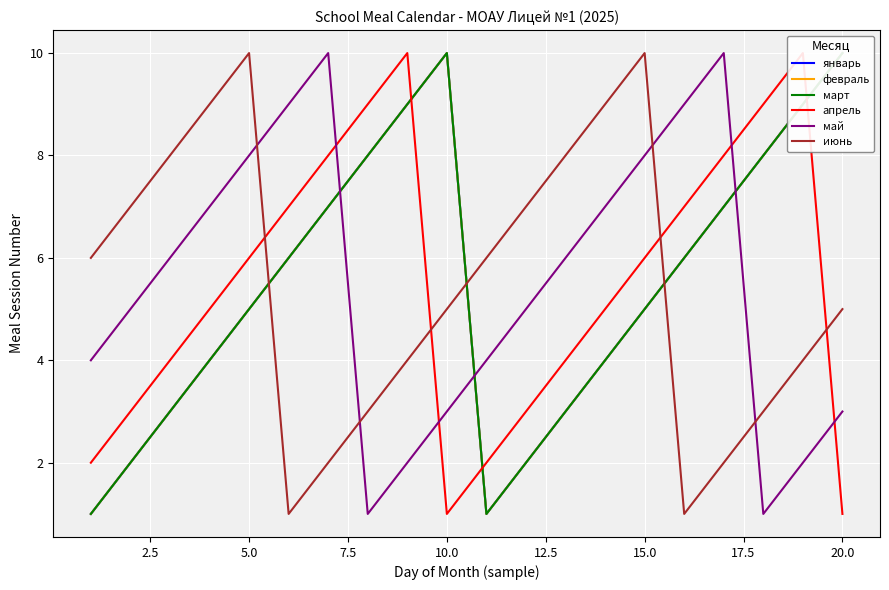

The value of июнь at 5.0 is 4. True or false?

False